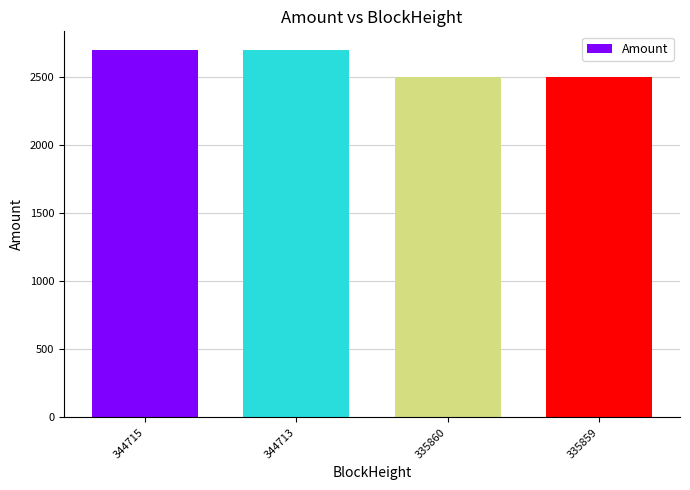

What is the change in value from 344715 to 335859?

-200.0